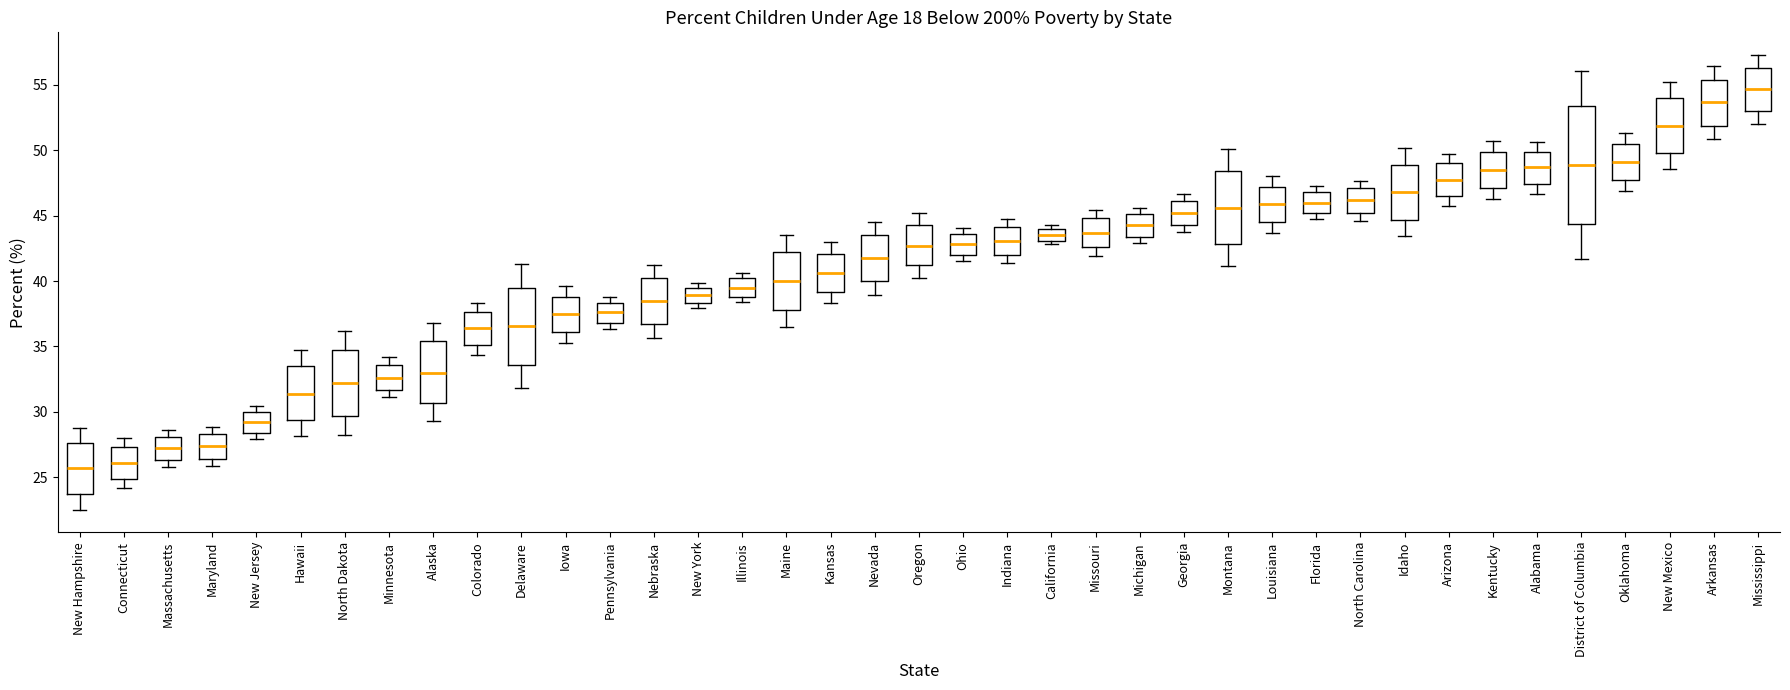

Reading left to right, transcribe this box plot: for each box, give where its median line is, the range the box spans, and where its two whiskers end, as read against the y-axis. The values are not printed on the chart, so give them approximately, as read against the axis.

New Hampshire: median 25.5, box 23.5 to 27.5, whiskers 22.5 to 29.0
Connecticut: median 26.0, box 25.0 to 27.5, whiskers 24.0 to 28.0
Massachusetts: median 27.0, box 26.5 to 28.0, whiskers 26.0 to 28.5
Maryland: median 27.5, box 26.5 to 28.5, whiskers 26.0 to 29.0
New Jersey: median 29.0, box 28.5 to 30.0, whiskers 28.0 to 30.5
Hawaii: median 31.5, box 29.5 to 33.5, whiskers 28.0 to 34.5
North Dakota: median 32.0, box 29.5 to 34.5, whiskers 28.0 to 36.0
Minnesota: median 32.5, box 31.5 to 33.5, whiskers 31.0 to 34.0
Alaska: median 33.0, box 30.5 to 35.5, whiskers 29.5 to 37.0
Colorado: median 36.5, box 35.0 to 37.5, whiskers 34.5 to 38.5
Delaware: median 36.5, box 33.5 to 39.5, whiskers 32.0 to 41.5
Iowa: median 37.5, box 36.0 to 39.0, whiskers 35.5 to 39.5
Pennsylvania: median 37.5, box 37.0 to 38.5, whiskers 36.5 to 39.0
Nebraska: median 38.5, box 36.5 to 40.0, whiskers 35.5 to 41.5
New York: median 39.0, box 38.5 to 39.5, whiskers 38.0 to 40.0
Illinois: median 39.5, box 39.0 to 40.0, whiskers 38.5 to 40.5
Maine: median 40.0, box 38.0 to 42.0, whiskers 36.5 to 43.5
Kansas: median 40.5, box 39.0 to 42.0, whiskers 38.5 to 43.0
Nevada: median 42.0, box 40.0 to 43.5, whiskers 39.0 to 44.5
Oregon: median 42.5, box 41.0 to 44.5, whiskers 40.5 to 45.0
Ohio: median 43.0, box 42.0 to 43.5, whiskers 41.5 to 44.0
Indiana: median 43.0, box 42.0 to 44.0, whiskers 41.5 to 44.5
California: median 43.5, box 43.0 to 44.0, whiskers 43.0 (just below the box's lower edge) to 44.5
Missouri: median 43.5, box 42.5 to 45.0, whiskers 42.0 to 45.5
Michigan: median 44.5, box 43.5 to 45.0, whiskers 43.0 to 45.5
Georgia: median 45.0, box 44.5 to 46.0, whiskers 44.0 to 46.5
Montana: median 45.5, box 43.0 to 48.5, whiskers 41.0 to 50.0
Louisiana: median 46.0, box 44.5 to 47.0, whiskers 43.5 to 48.0
Florida: median 46.0, box 45.0 to 47.0, whiskers 44.5 to 47.5
North Carolina: median 46.0, box 45.0 to 47.0, whiskers 44.5 to 47.5
Idaho: median 47.0, box 44.5 to 49.0, whiskers 43.5 to 50.0
Arizona: median 47.5, box 46.5 to 49.0, whiskers 46.0 to 50.0
Kentucky: median 48.5, box 47.0 to 50.0, whiskers 46.5 to 50.5
Alabama: median 48.5, box 47.5 to 50.0, whiskers 46.5 to 50.5
District of Columbia: median 49.0, box 44.5 to 53.5, whiskers 41.5 to 56.0
Oklahoma: median 49.0, box 47.5 to 50.5, whiskers 47.0 to 51.5
New Mexico: median 52.0, box 50.0 to 54.0, whiskers 48.5 to 55.5
Arkansas: median 53.5, box 52.0 to 55.5, whiskers 51.0 to 56.5
Mississippi: median 54.5, box 53.0 to 56.5, whiskers 52.0 to 57.5